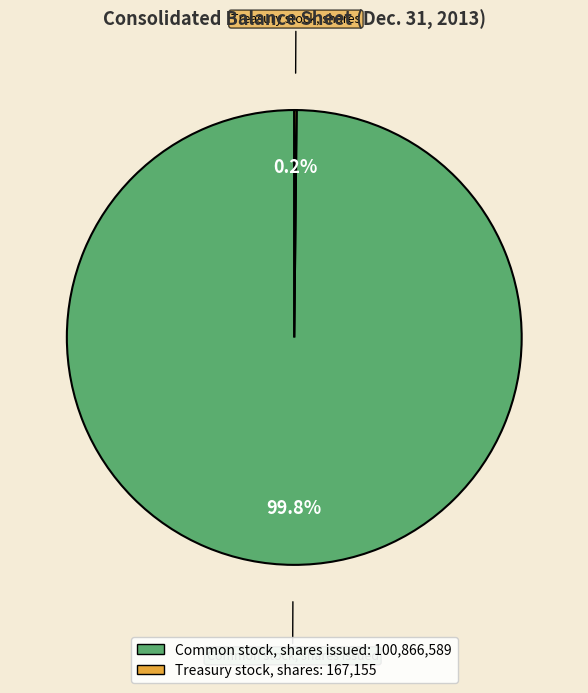

How much of the chart is everything except Common stock, shares issued?

0.2%